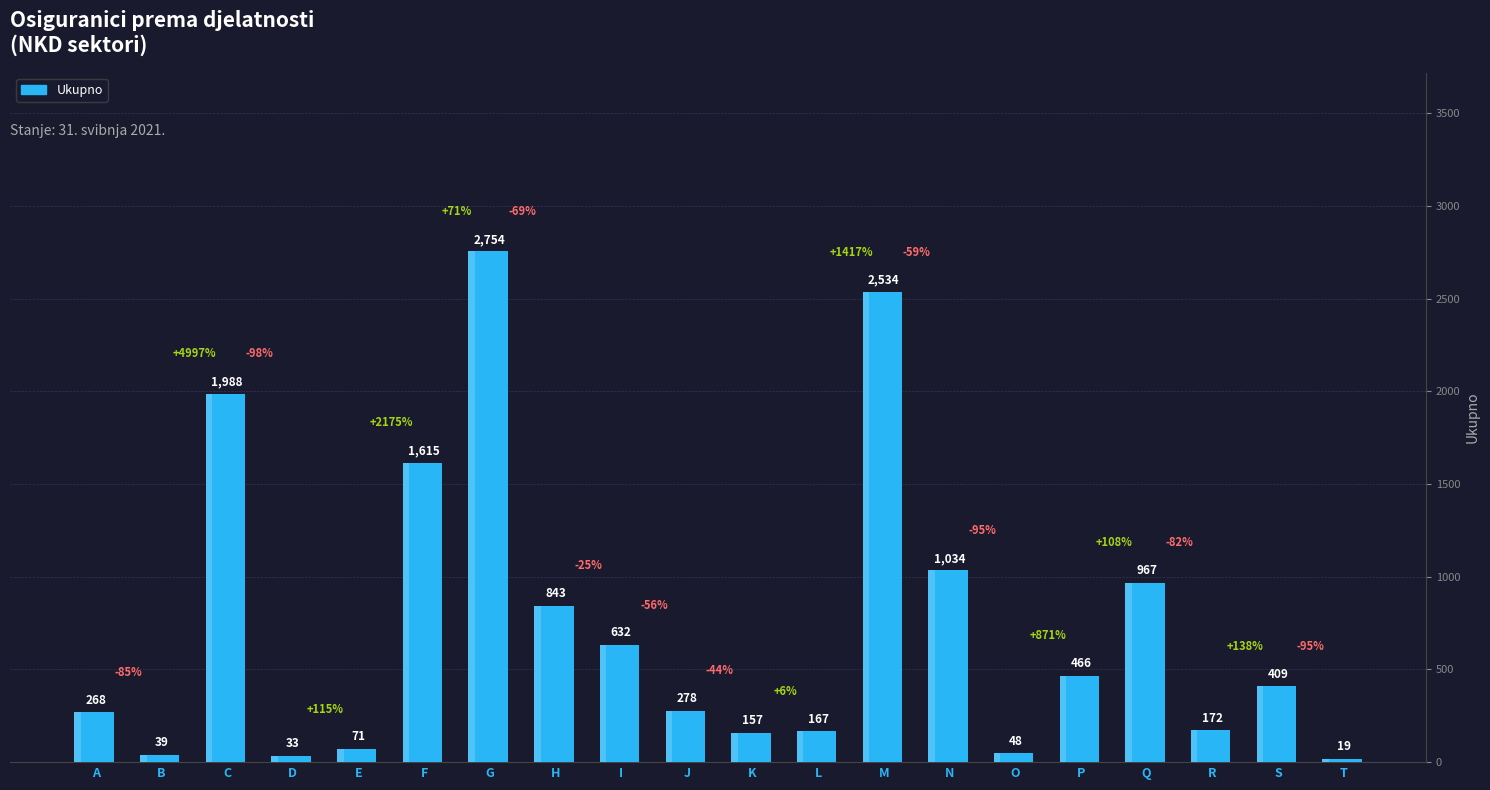

Which category has the lowest value across all series?

T